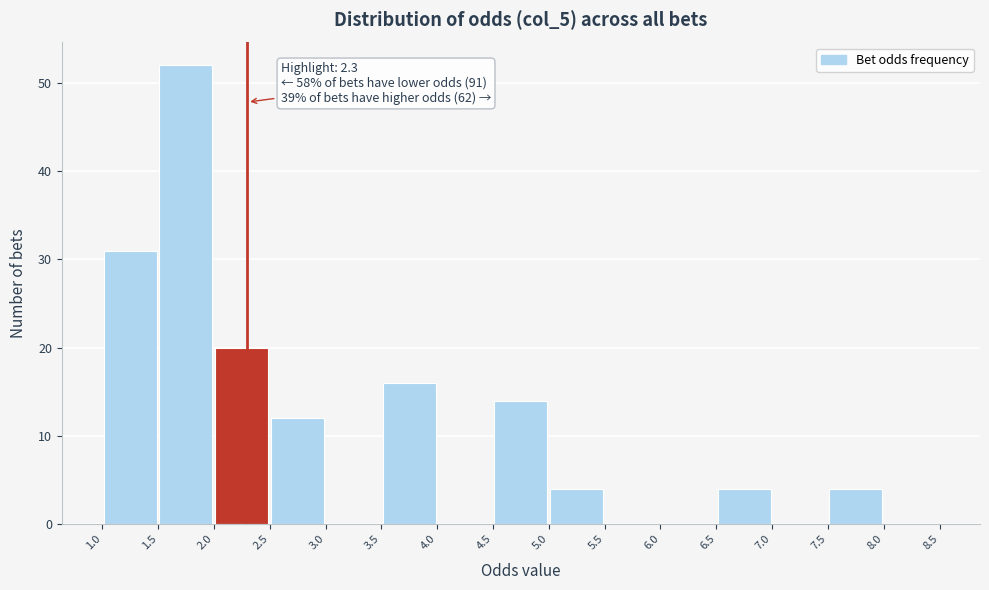

Which range on the x-axis has the tallest bar?

1.5 to 2.0